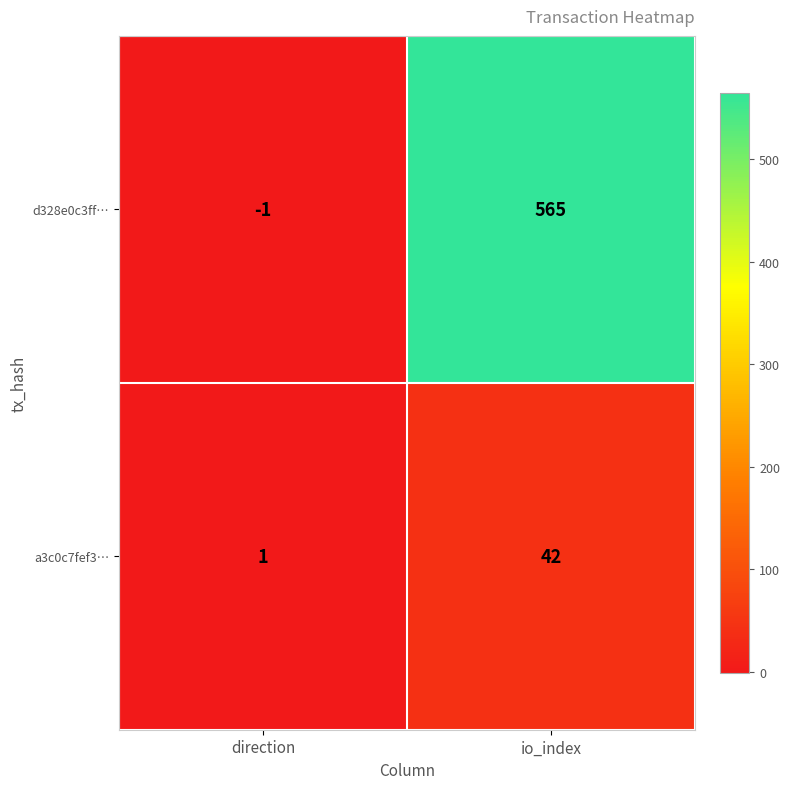

List the series in order of their peak value, lowest first.

a3c0c7fef3…, d328e0c3ff…